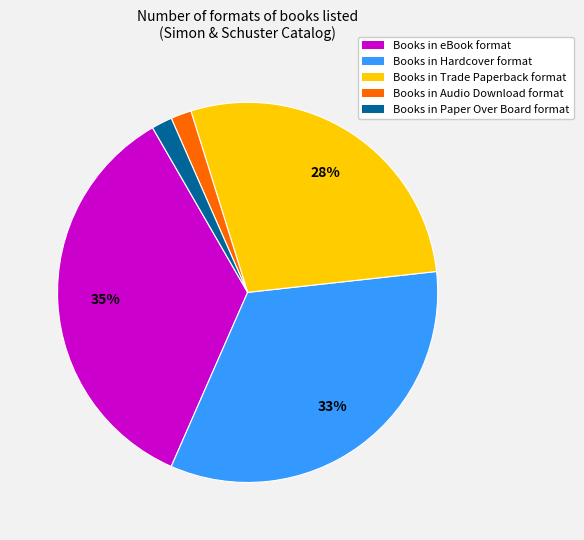

Combined, do Books in Trade Paperback format and Books in Hardcover format account for over 50%?

Yes